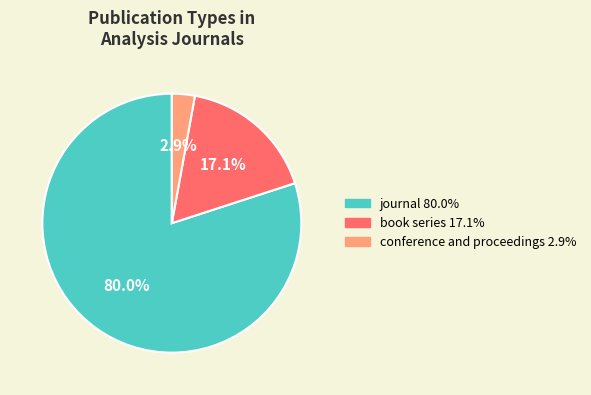

Is the sum of conference and proceedings and journal greater than half?

Yes